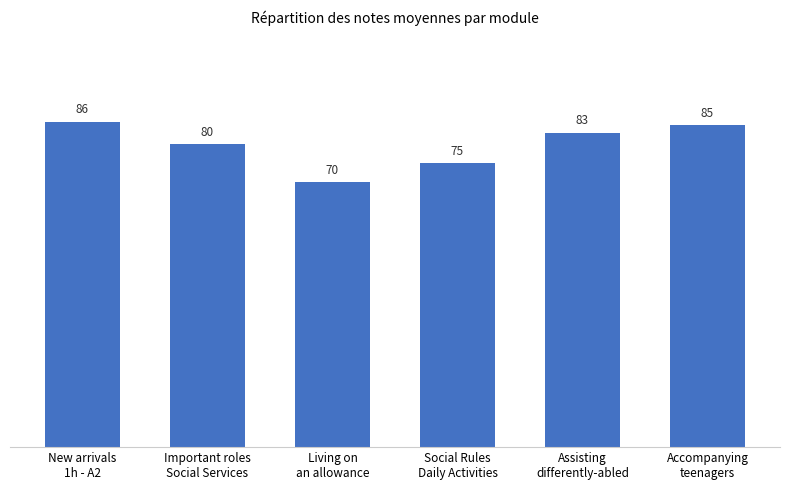

What is the approximate value at New arrivals
1h - A2, to the nearest 5?

85